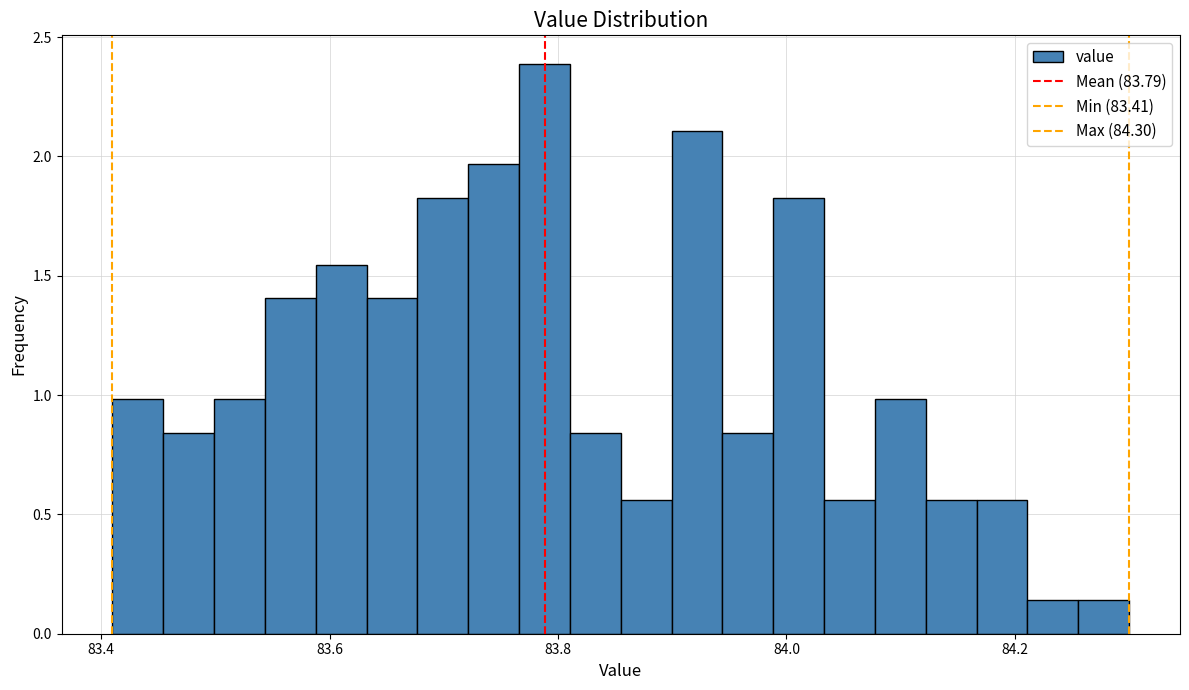

Around what value on the x-axis is the tallest bar? Give the approximate position of its centre, as read against the axis.

83.78